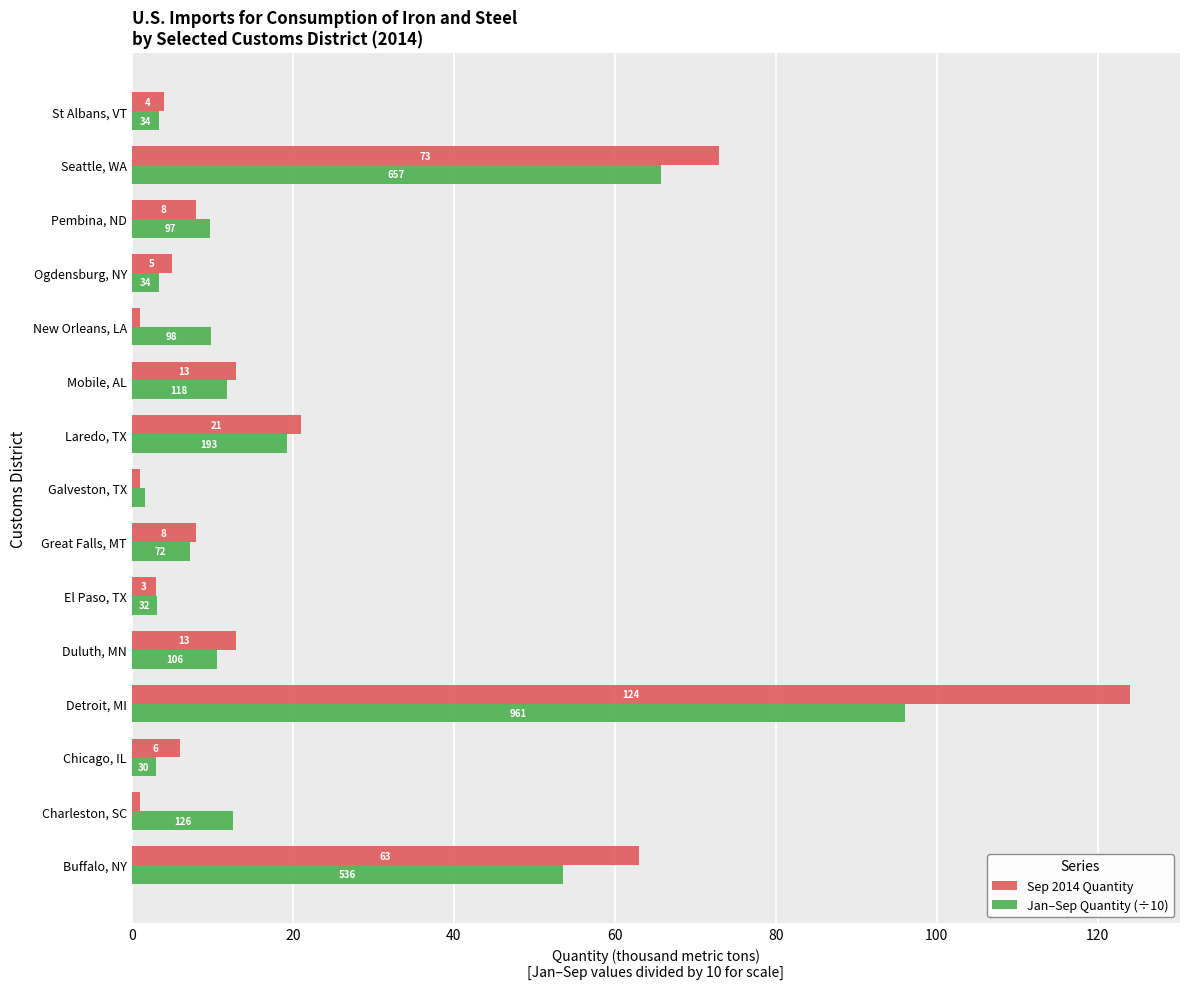

What are all the series names shown in the legend?

Sep 2014 Quantity, Jan–Sep Quantity (÷10)